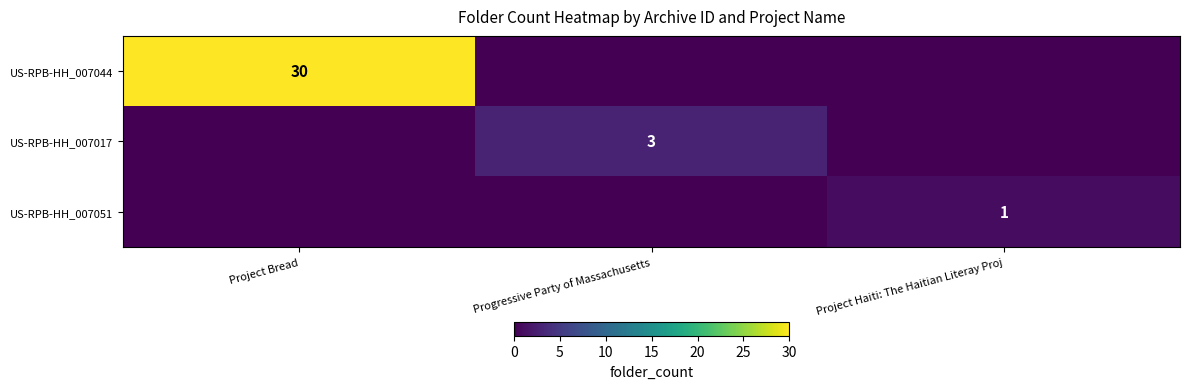

Is it true that US-RPB-HH_007044 equals 10 at Project Bread?

False